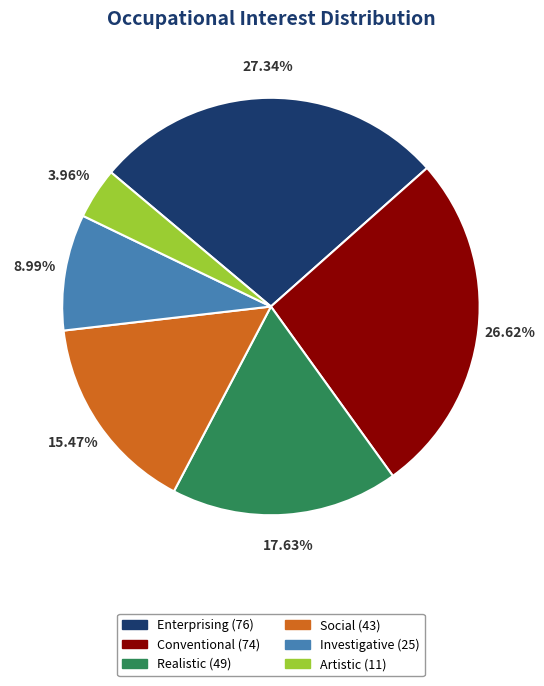

How many segments does this pie chart have?

6